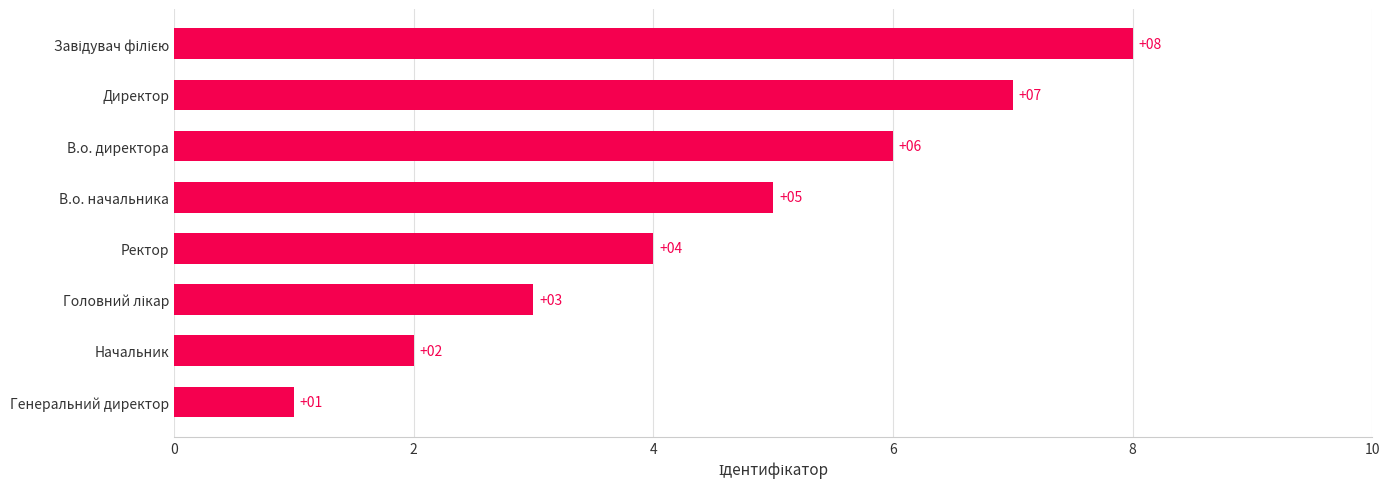

What is the maximum value shown in the chart?

8